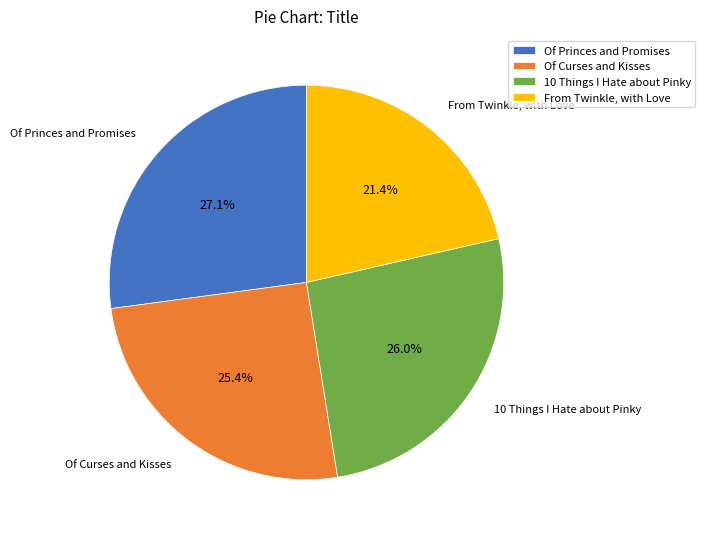

What portion of the pie excludes Of Curses and Kisses?

74.6%